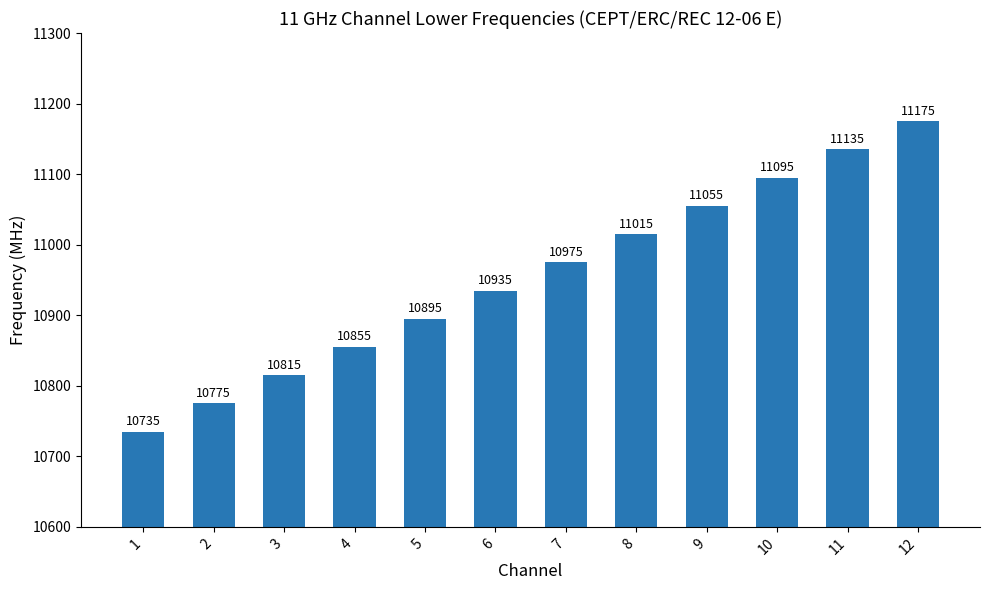

What value does the data have at 10, to the nearest 10?

11100